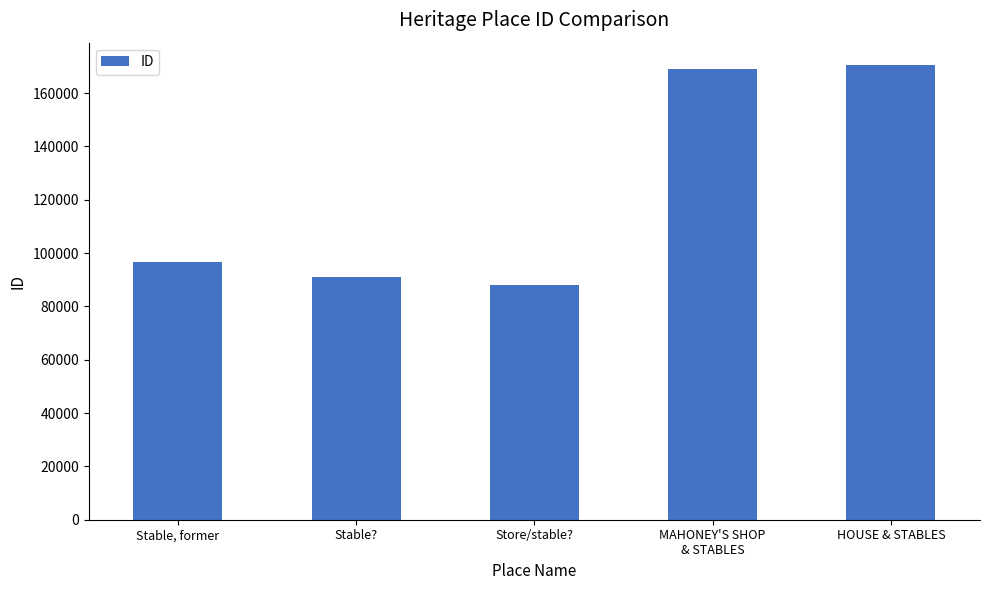

Reading left to right, extract all data points from this chart.

96502	90893	88218	169145	170397